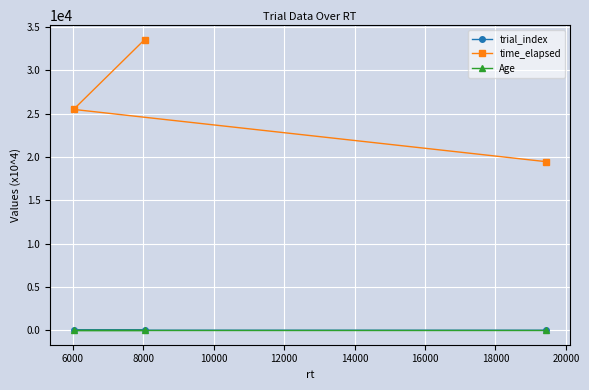

Which series has the largest range (max minus min)?

time_elapsed